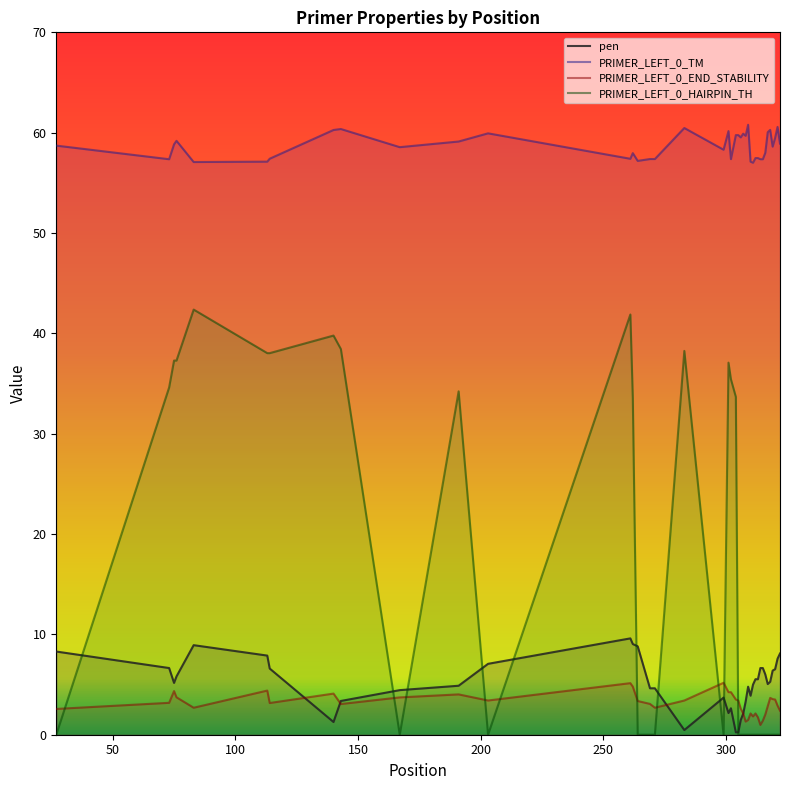

What is the difference between the second highest and second lowest values in the PRIMER_LEFT_0_END_STABILITY series?

3.8